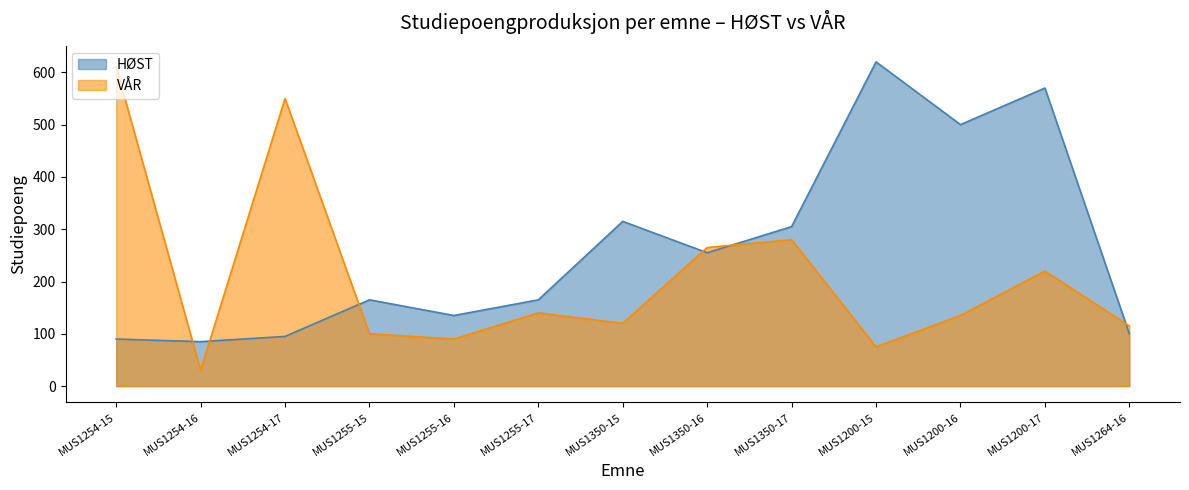

How many interior local valleys (lower than both neighbors) does the data have?

4